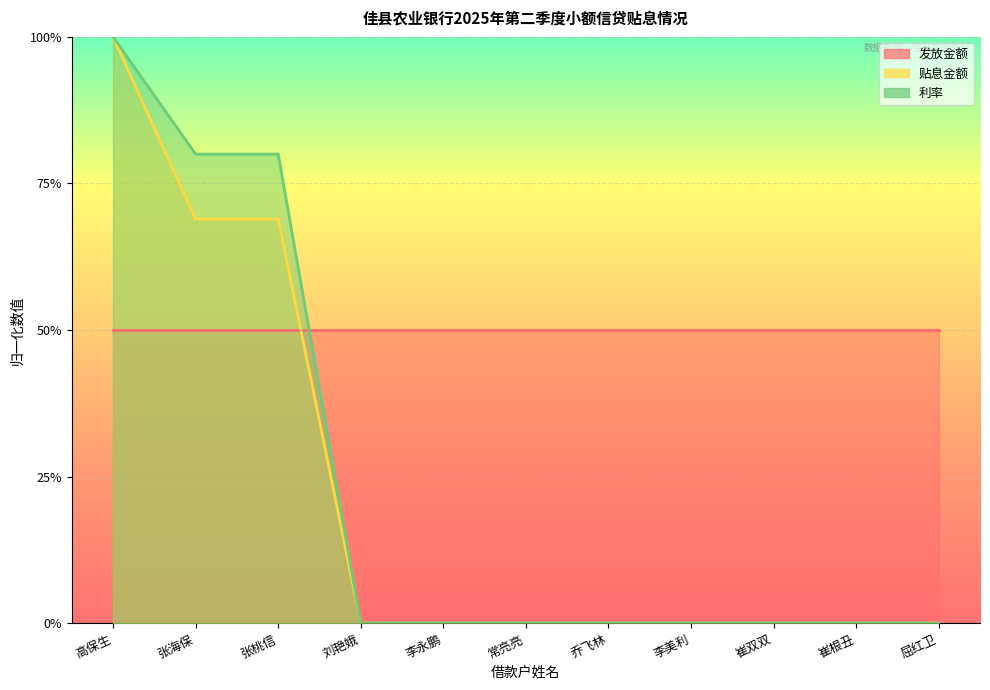

At which category does the chart reach its peak across all series?

高保生